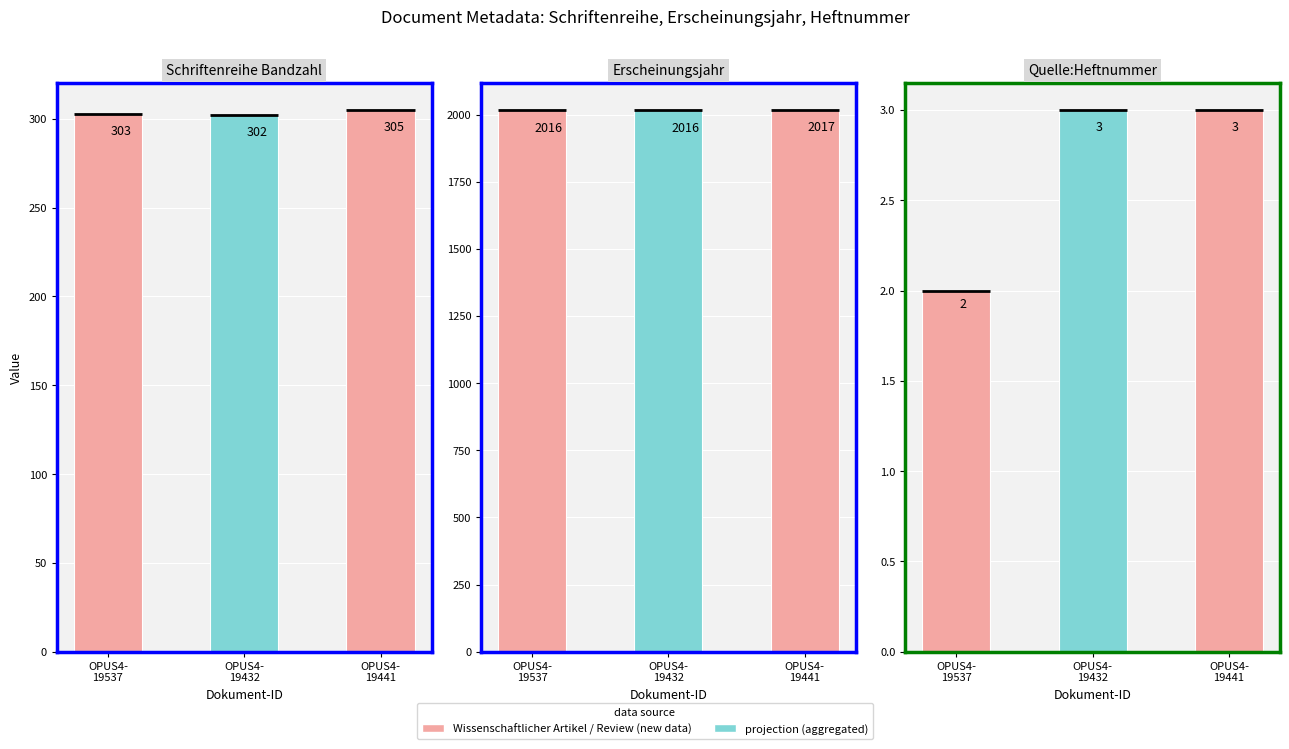

At which category does the chart reach its peak across all series?

OPUS4-19441